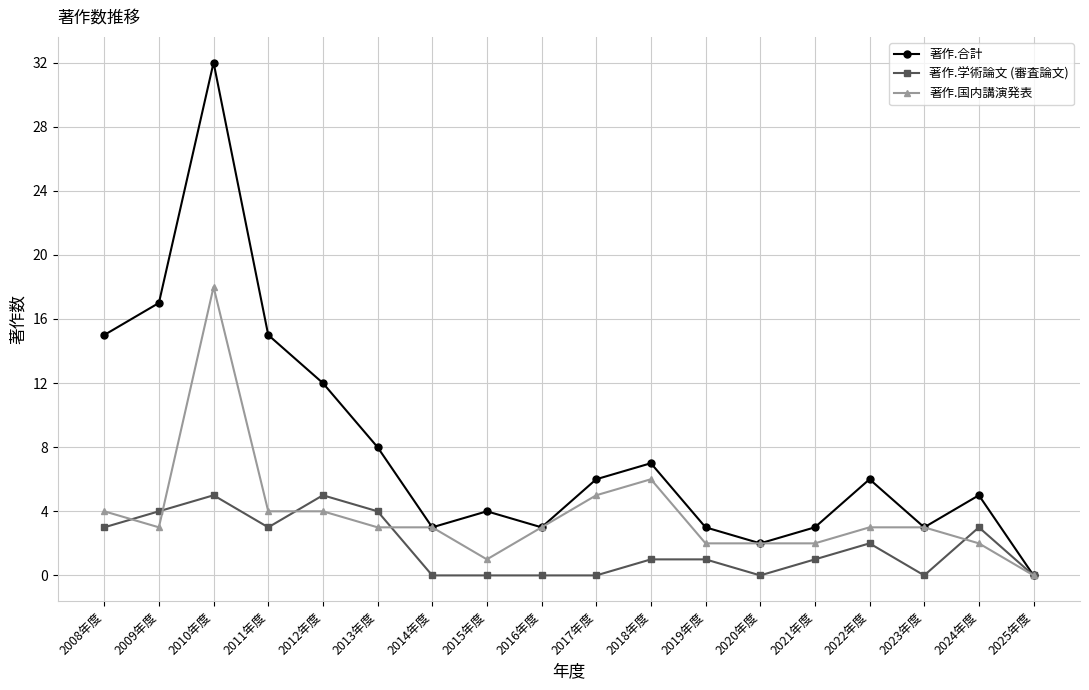

True or false: 著作.合計 has more than 2 points higher than both neighbors.

True